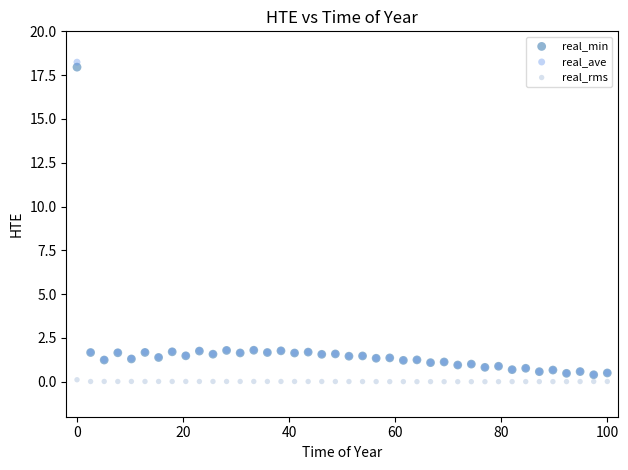

What are all the series names shown in the legend?

real_min, real_ave, real_rms